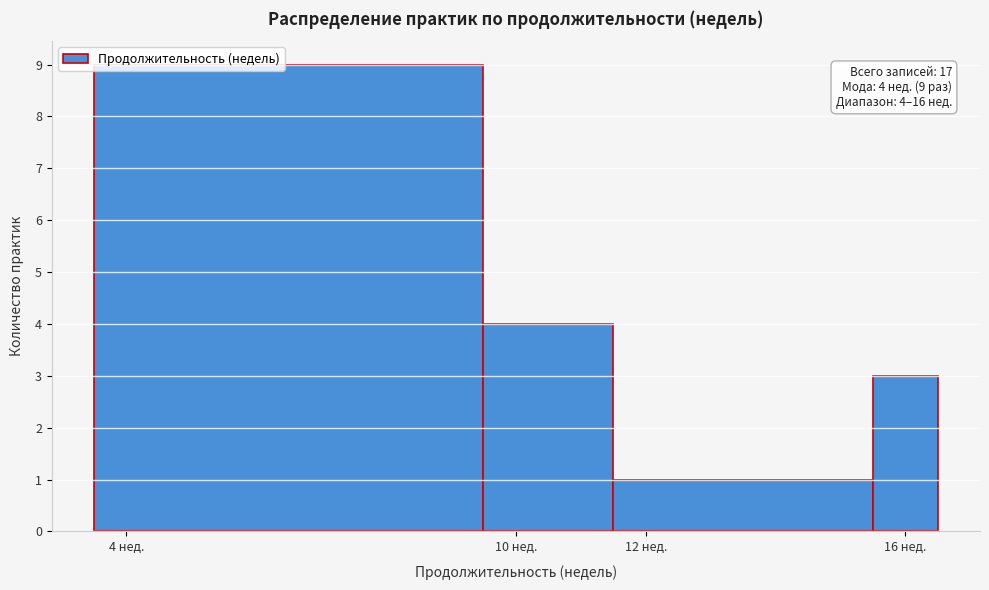

Over which range of the x-axis is the bar tallest?

3.5 to 9.5